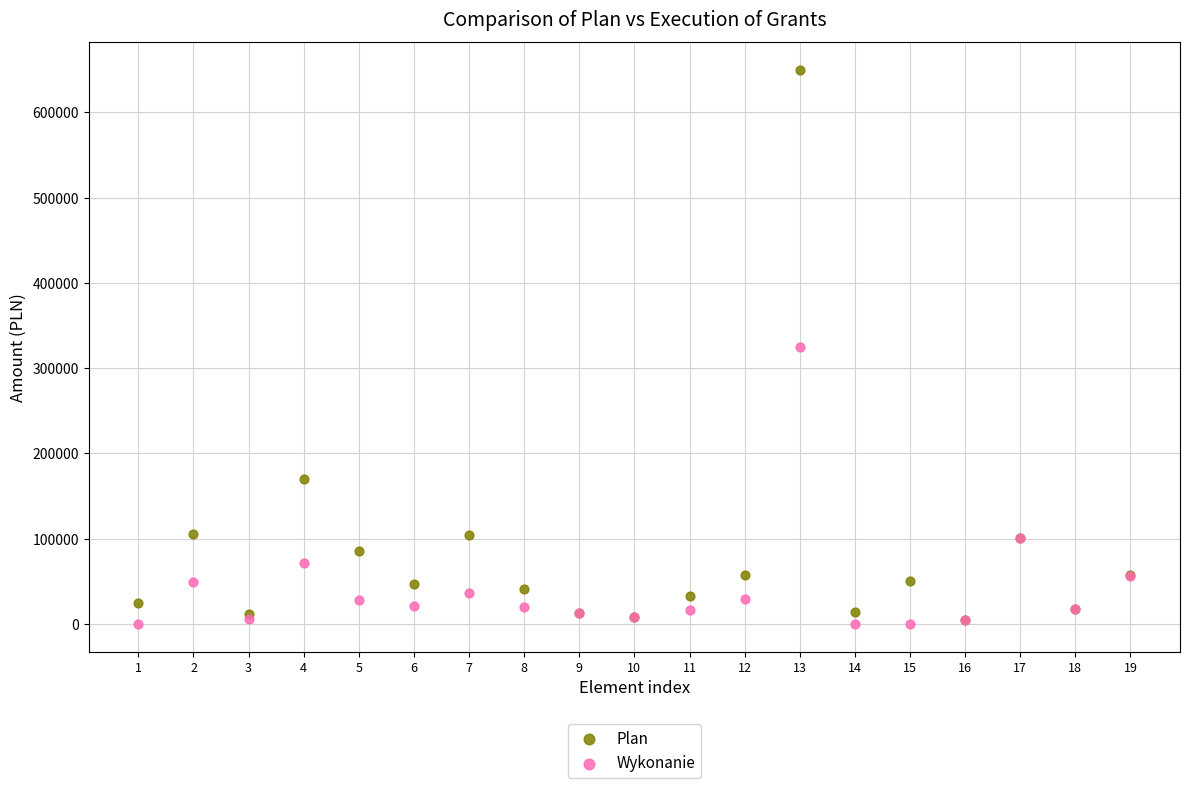

What are all the series names shown in the legend?

Plan, Wykonanie